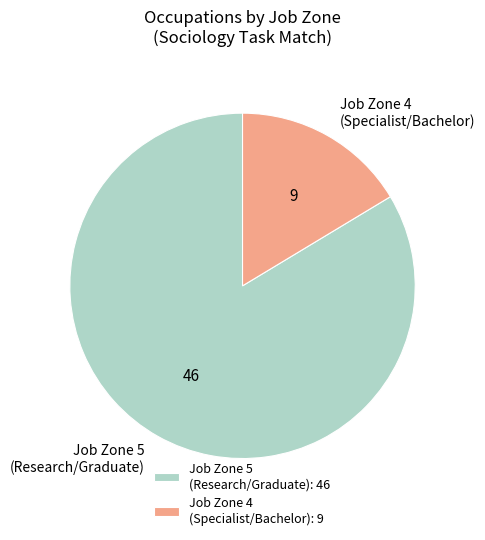

Between Job Zone 4 (Specialist/Bachelor): 9 and Job Zone 5 (Research/Graduate): 46, which is larger?

Job Zone 5 (Research/Graduate): 46